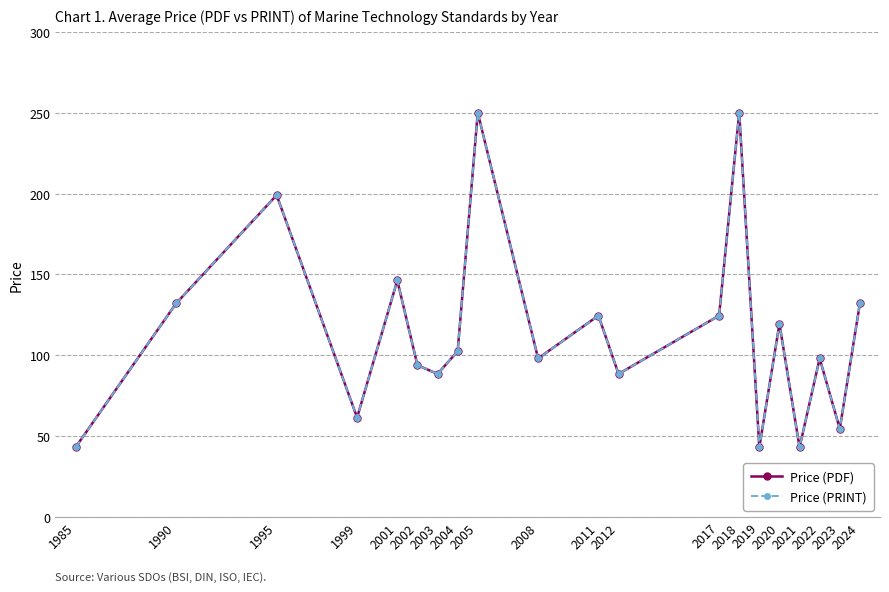

What is the value of the Price (PRINT) point at the 8th from the left?

102.4